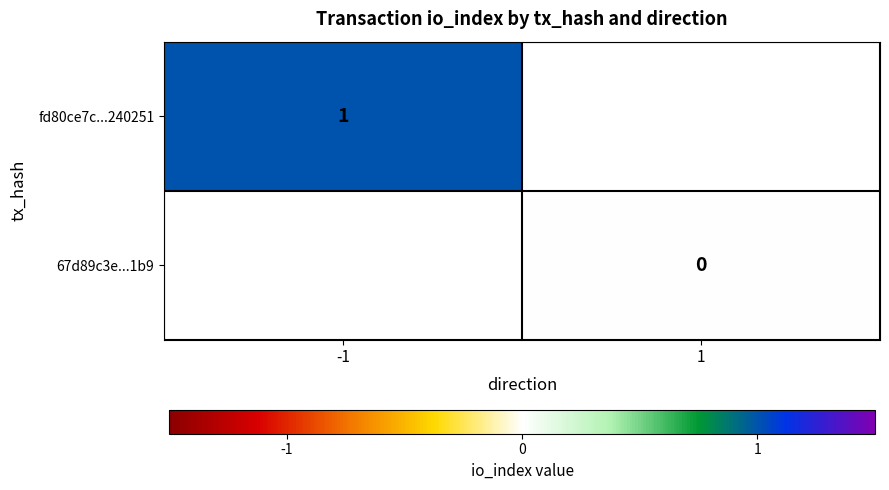

Which category has the highest value across all series?

-1